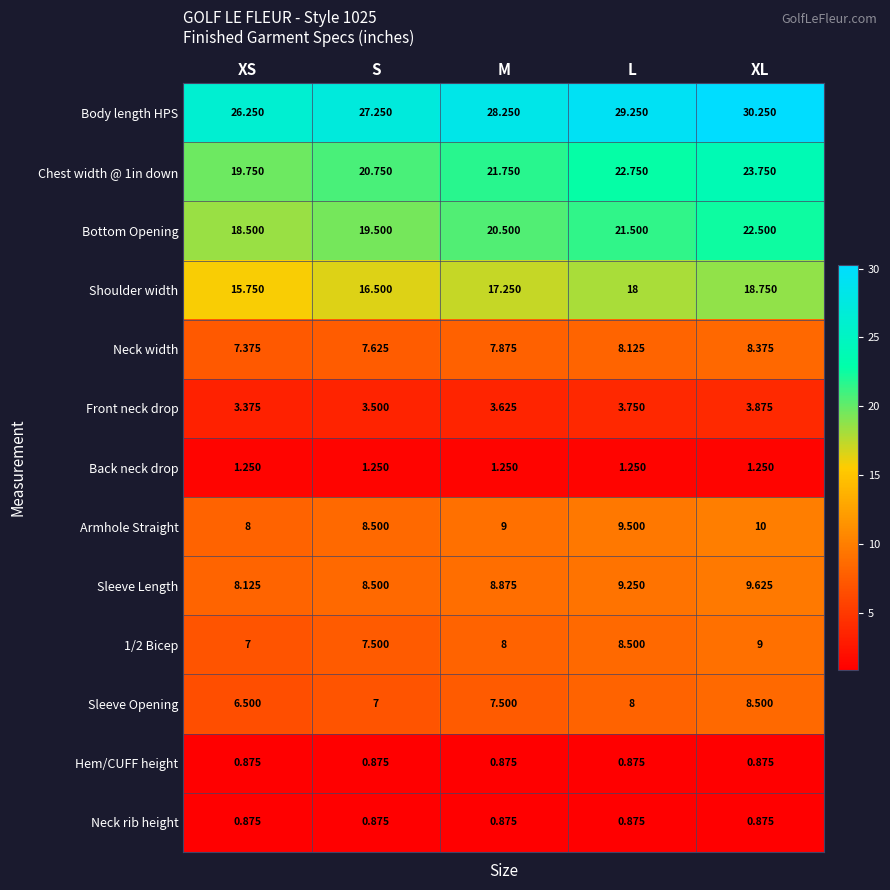

Where does the Body length HPS series first go above 28?

M